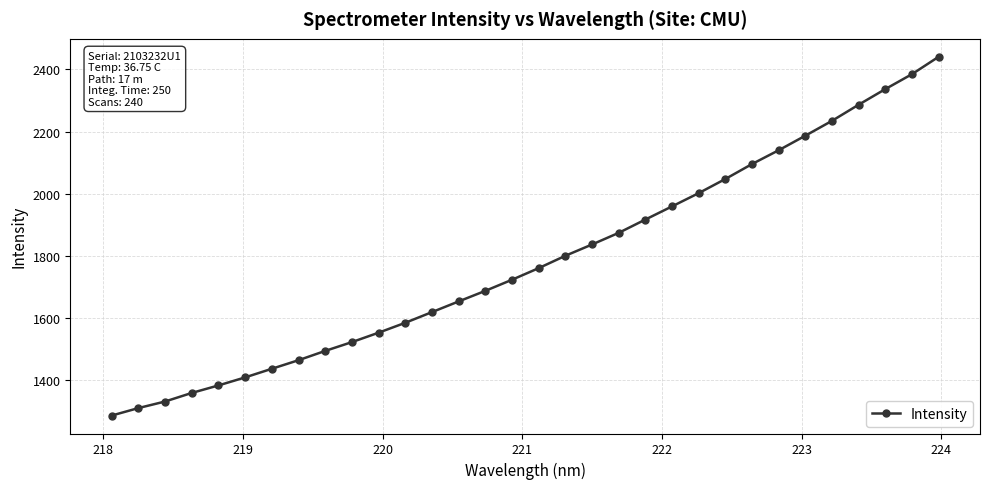

What is the smallest value displayed?

1287.1